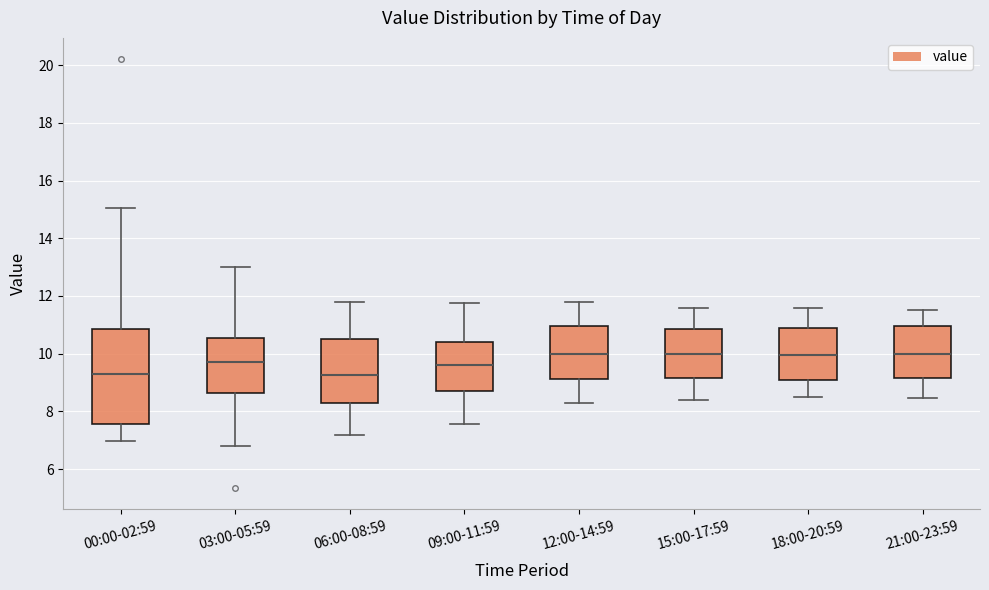

Where does the upper whisker of the box for 15:00-17:59 end on the y-axis? The values are not printed on the chart, so give them approximately, as read against the axis.

11.6